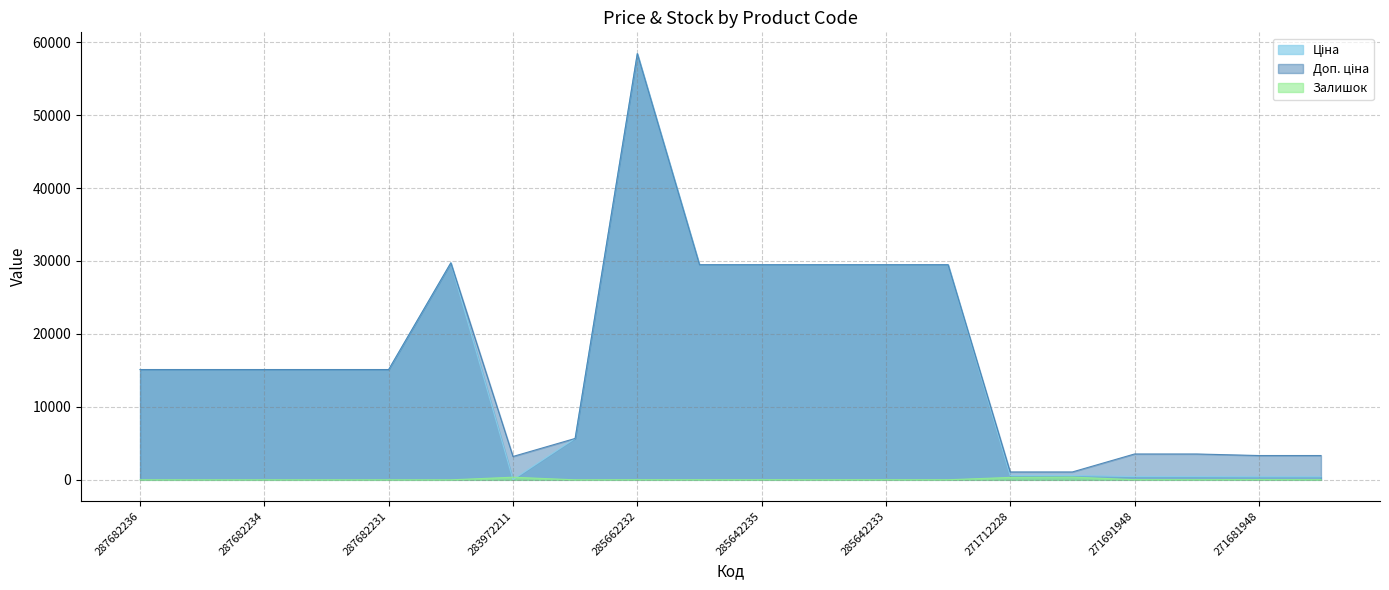

Which category has the highest value across all series?

285662232